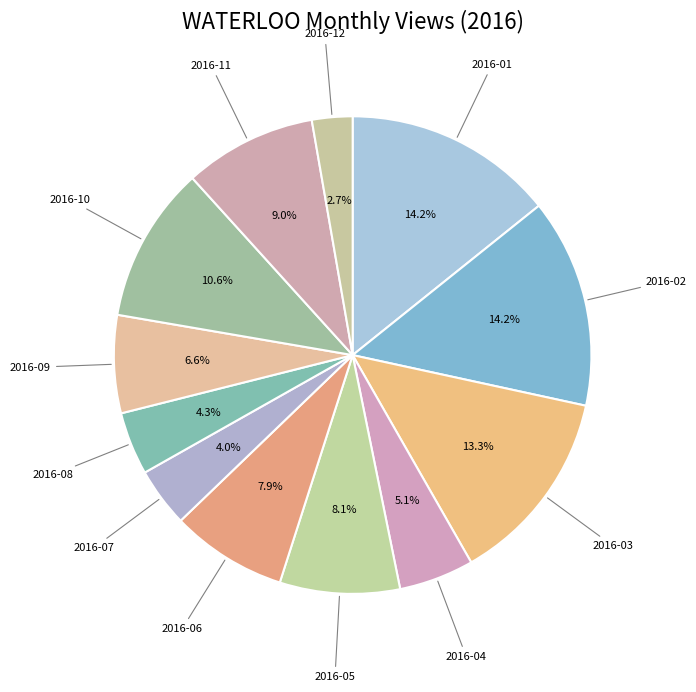

Which category has the smallest portion of the pie?

2016-12